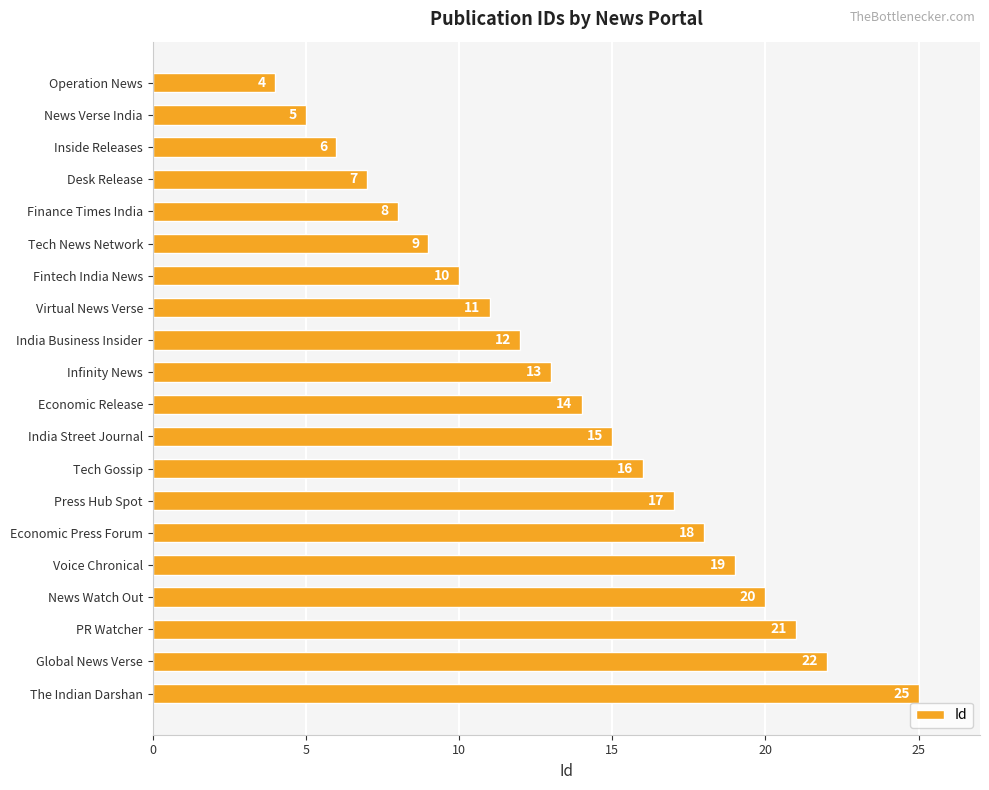

Is it true that the value at Infinity News is 13?

True